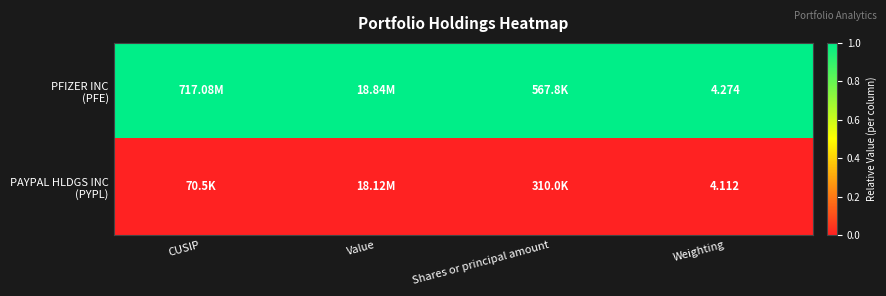

How many data points does each series have?

4